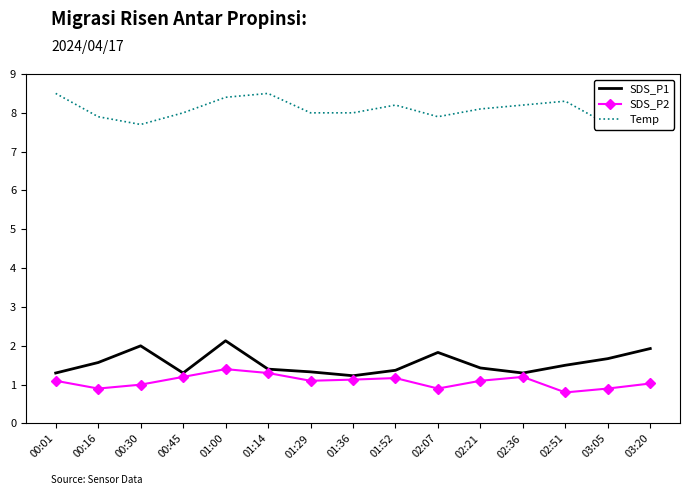

True or false: SDS_P2 and SDS_P1 intersect in this chart.

False